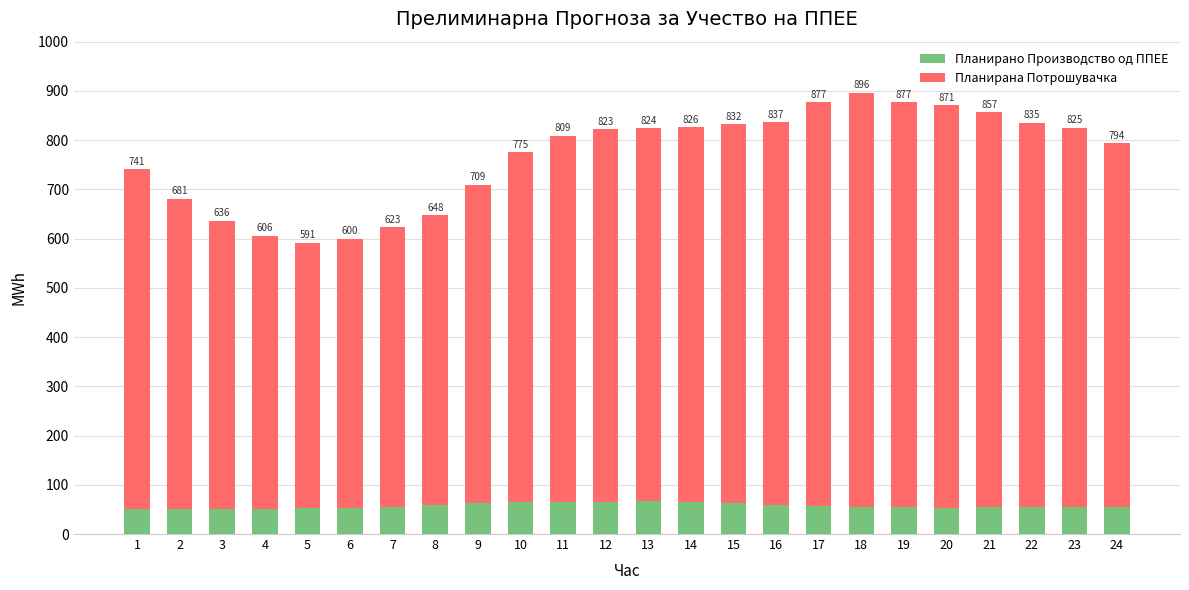

Does the chart contain any negative values?

No